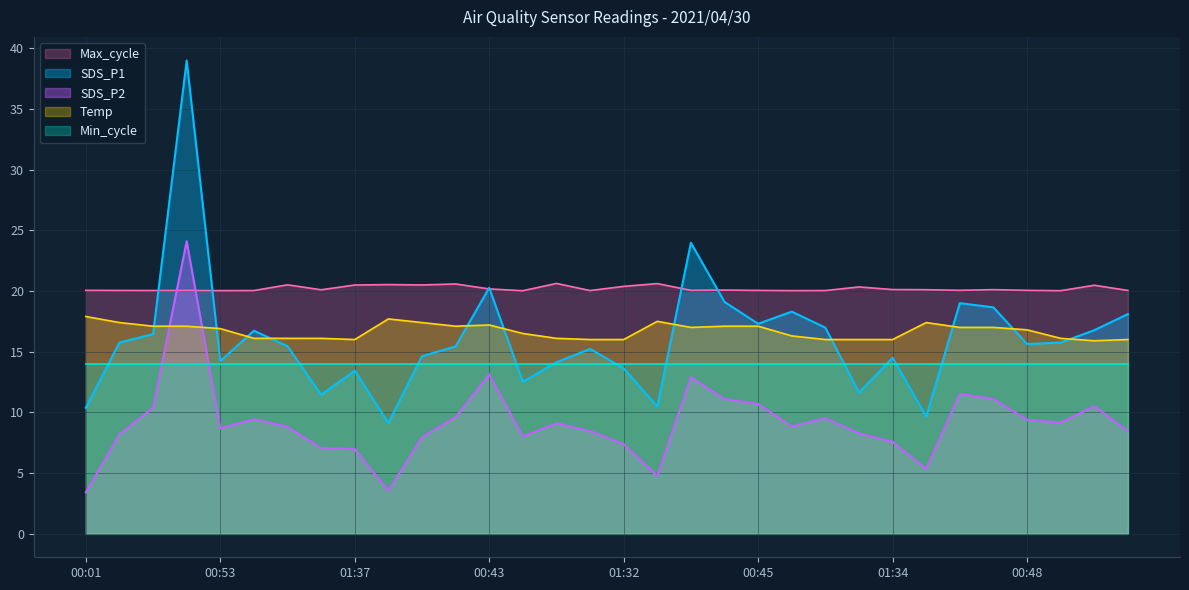

Is it true that Max_cycle equals 26.3 at 00:33?

False